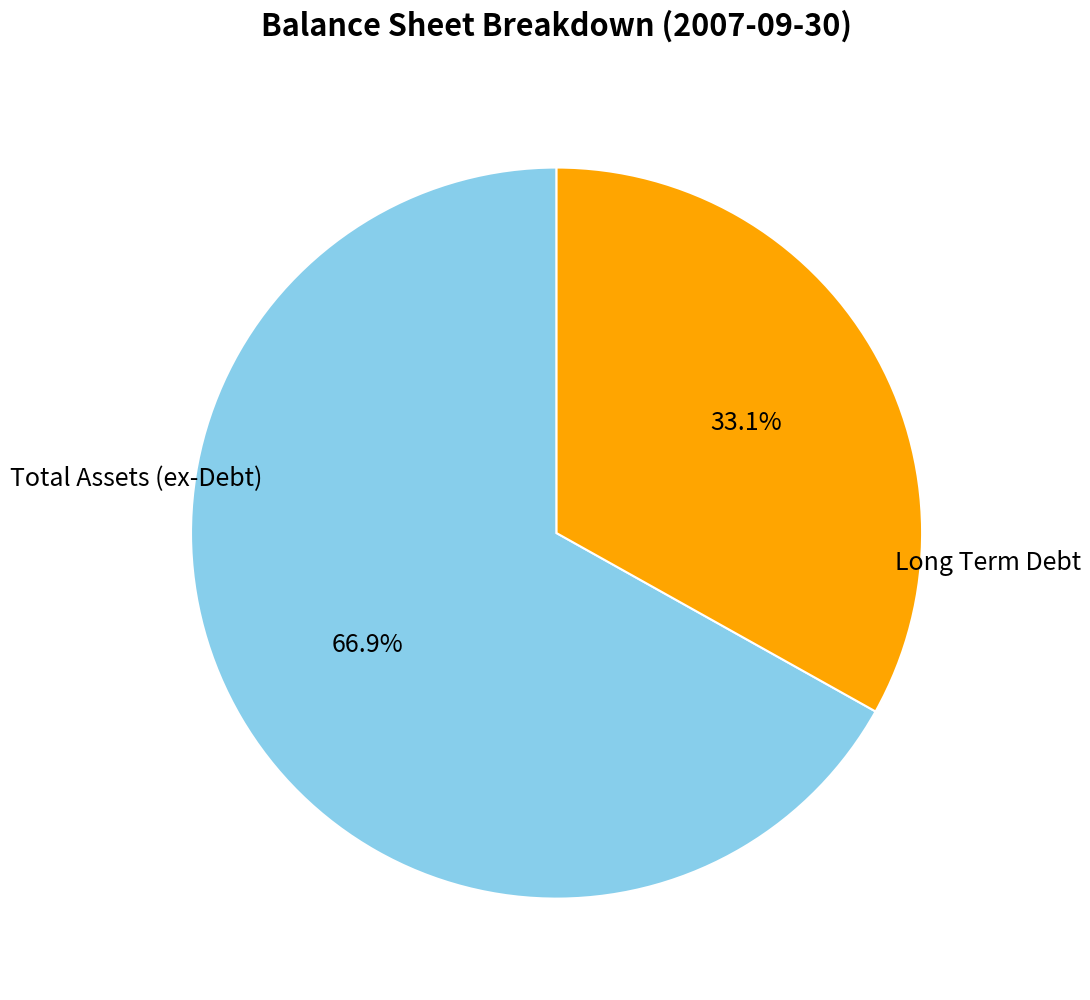

Is there a majority slice in this chart?

Yes